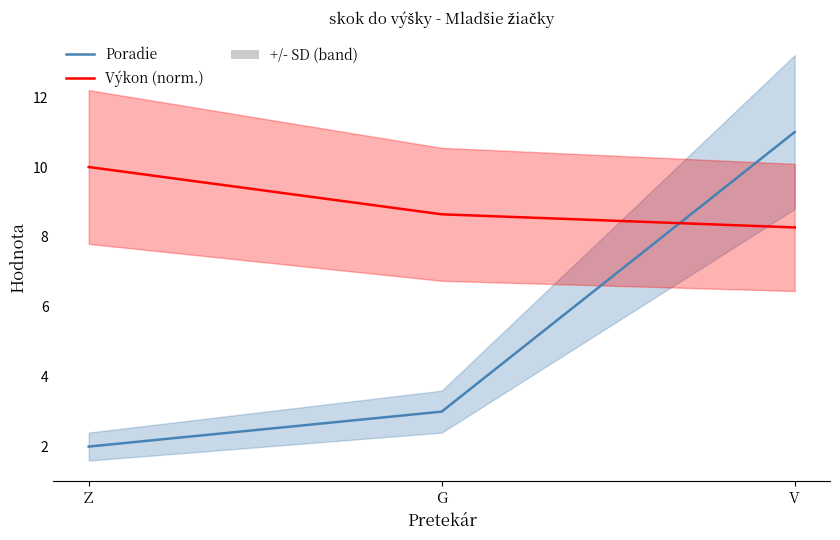

Reading right to left, list all the values displayed in this chart.

Poradie: V=11.0	G=3.0	Z=2.0
Výkon (norm.): V=8.3	G=8.6	Z=10.0